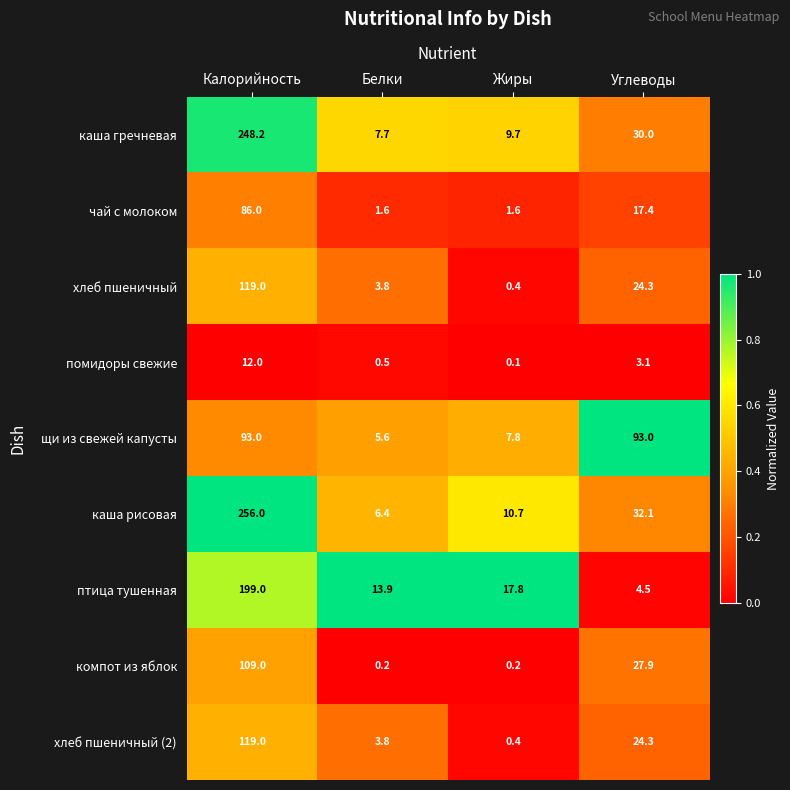

Is it true that чай с молоком equals 17.4 at Углеводы?

True